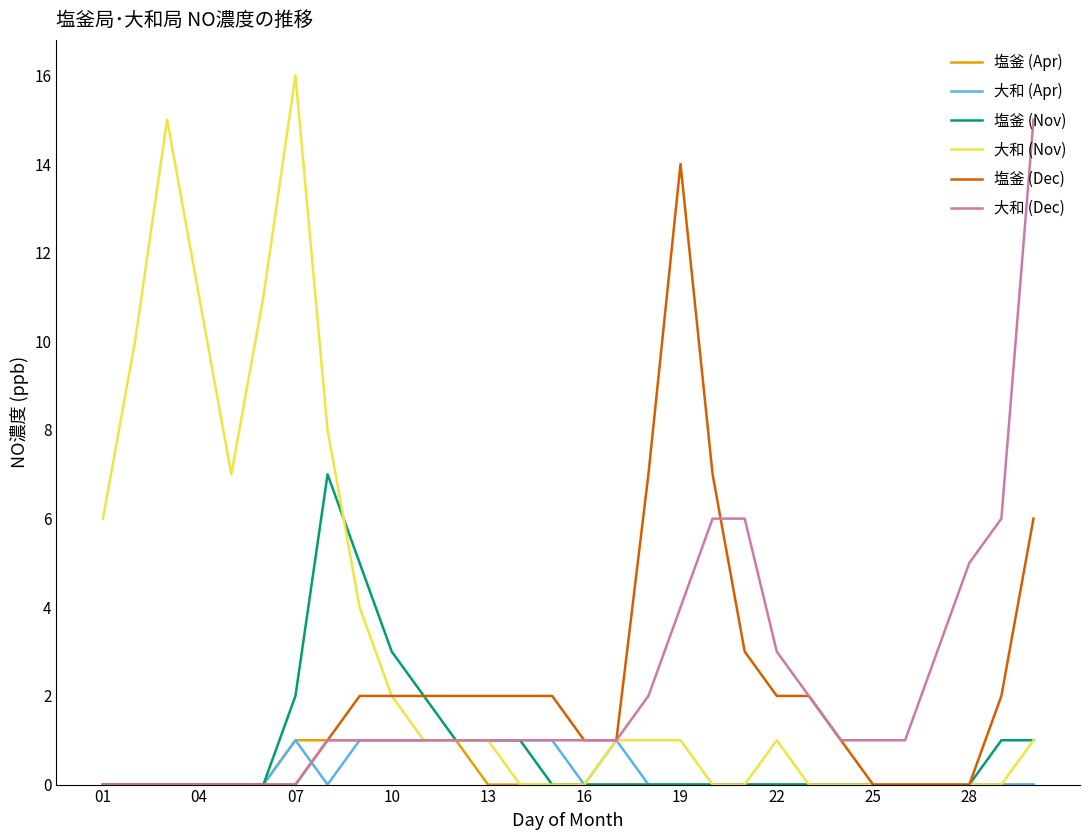

Does the chart display data point markers on the line(s)?

No